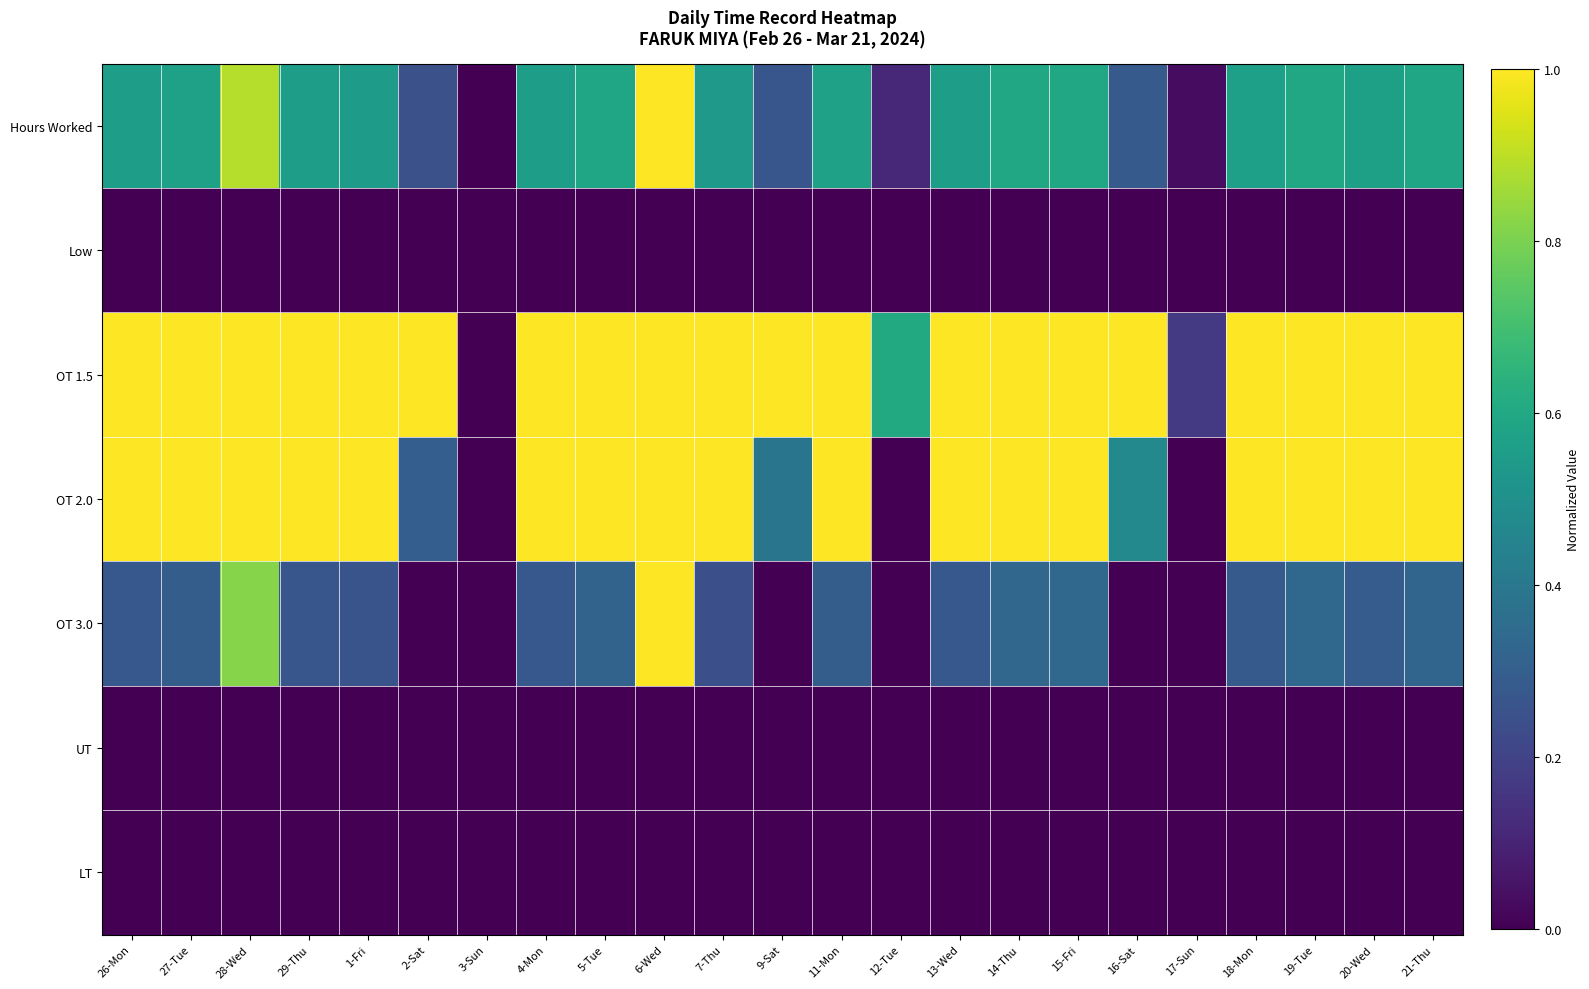

At 20-Wed, list the series in order from smallest to largest.

Low, UT, LT, OT 3.0, Hours Worked, OT 1.5, OT 2.0